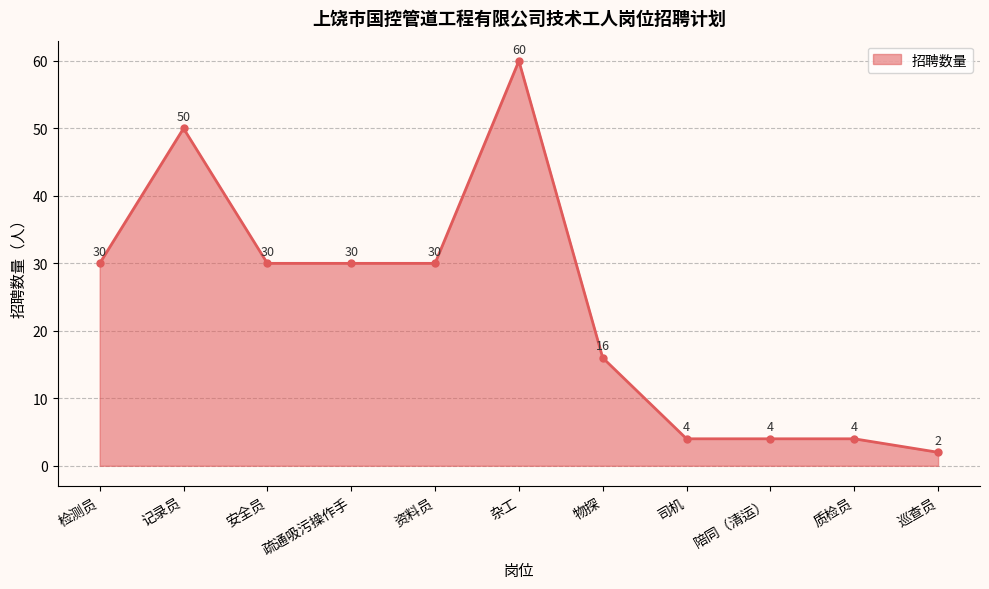

What value does the data have at 安全员?

30